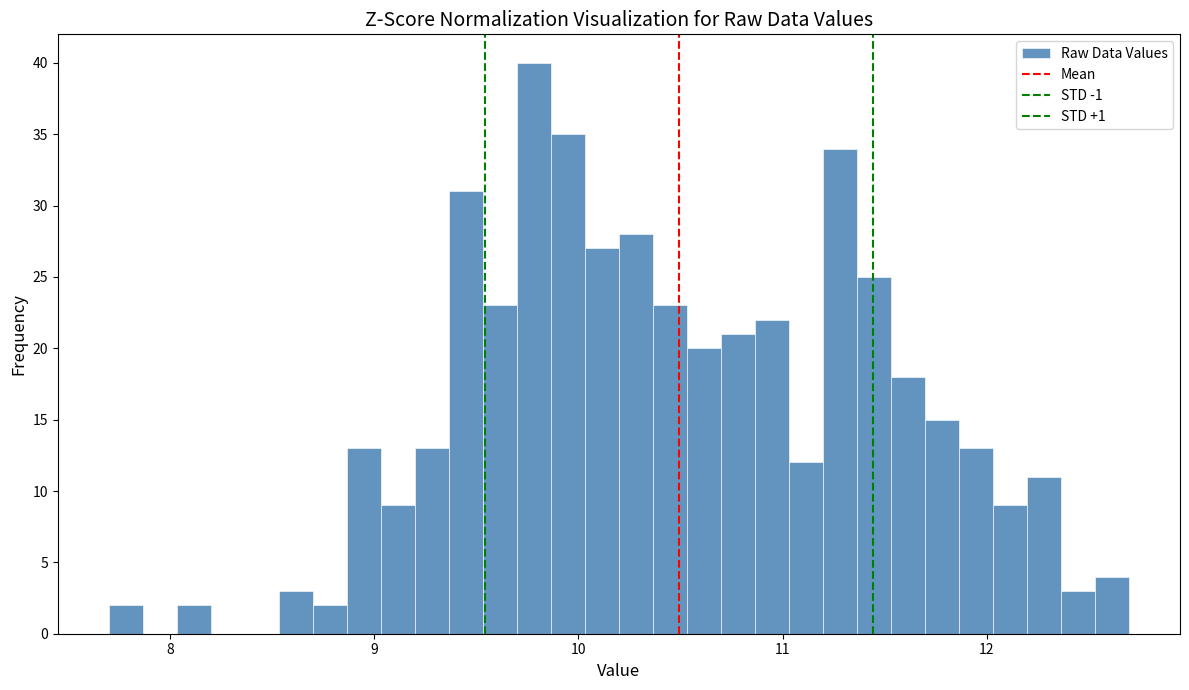

Read against the x-axis, roughly where is the centre of the tallest bar?

9.8